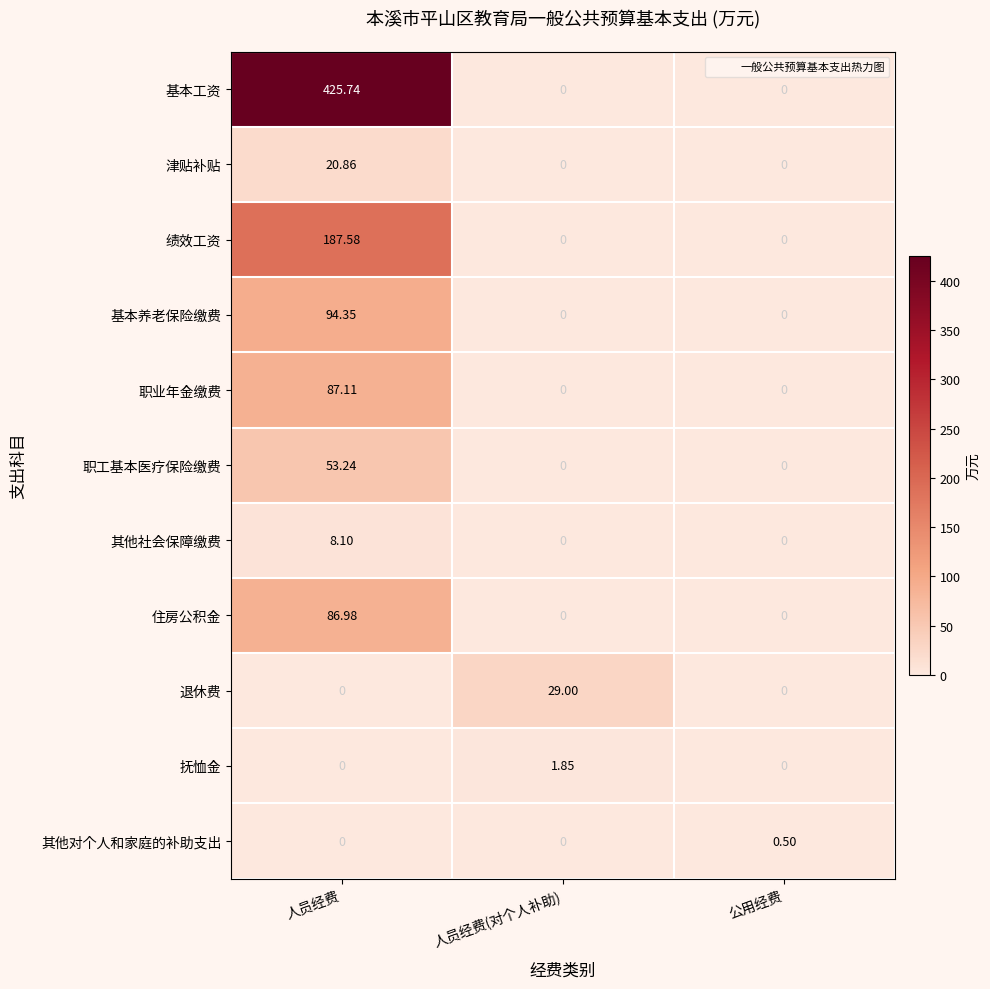

Which label corresponds to the largest value in the chart?

人员经费